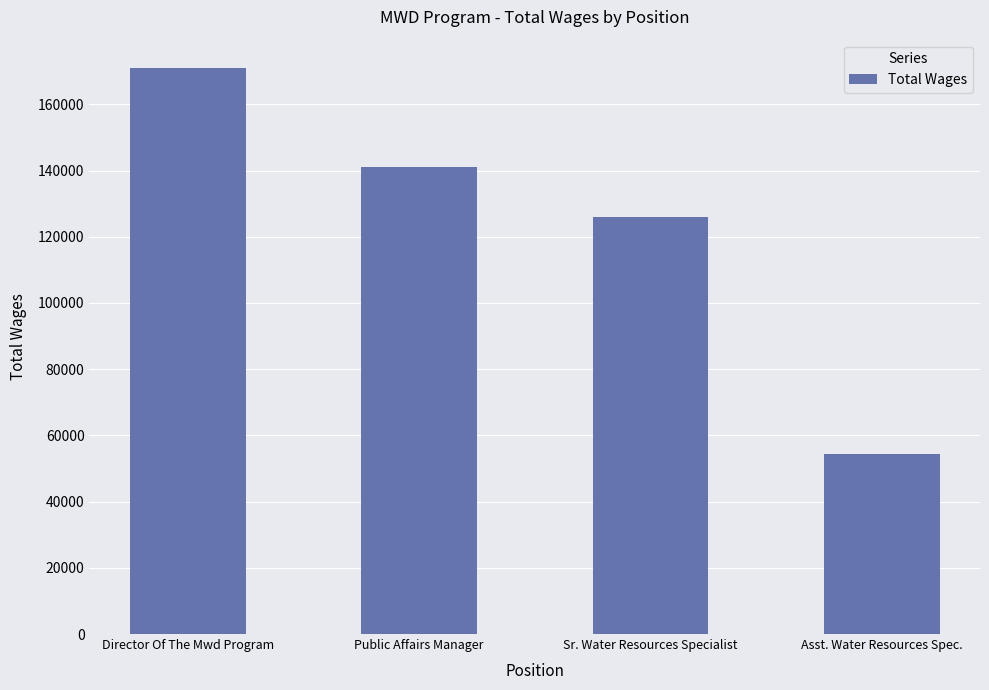

The chart shows a value of 78979 at Director Of The Mwd Program. True or false?

False